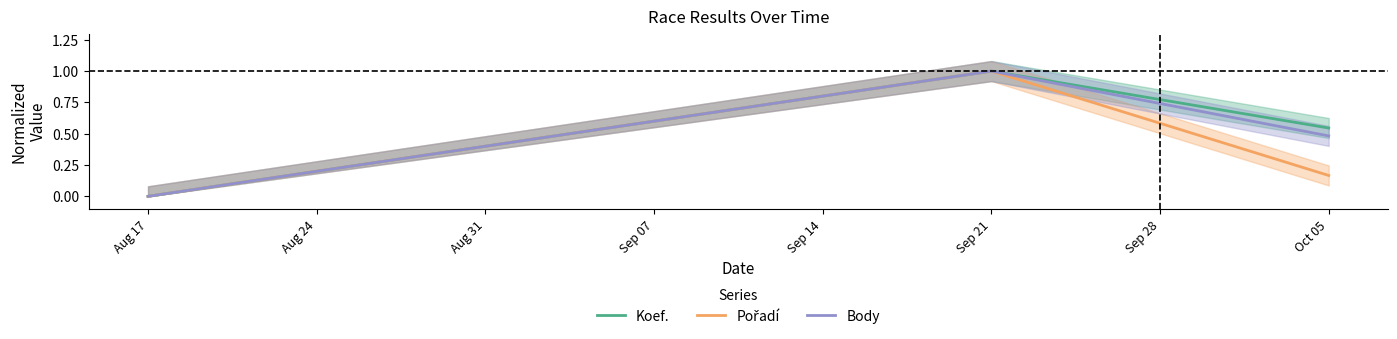

Is the value of Koef. at Sep 21 greater than the value of Body at Aug 17?

Yes